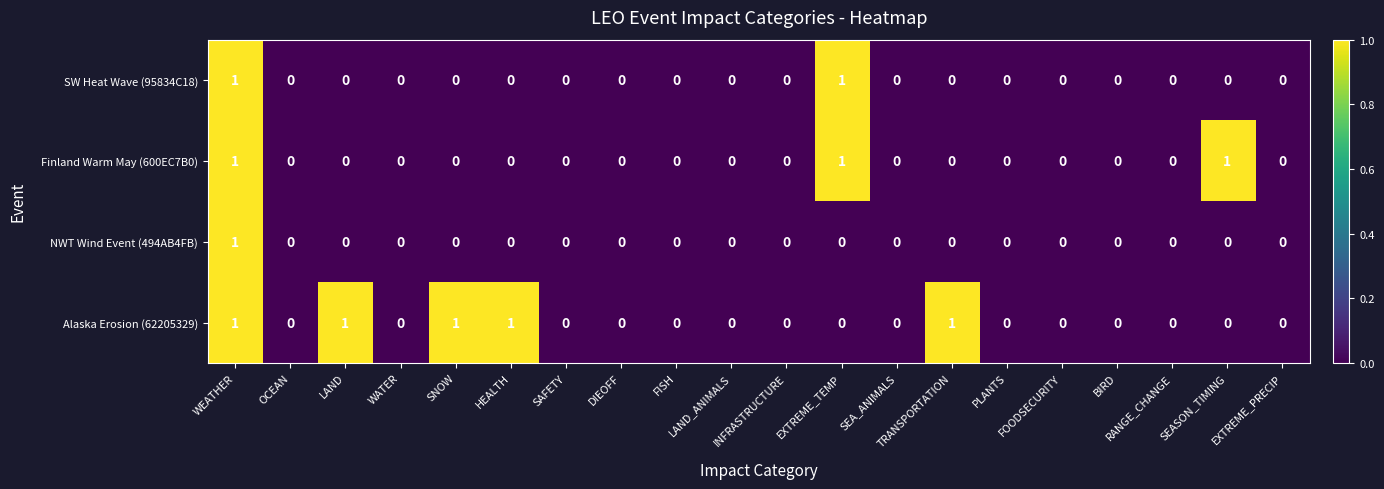

Rank the series by their average value, from highest to lowest.

Alaska Erosion (62205329), Finland Warm May (600EC7B0), SW Heat Wave (95834C18), NWT Wind Event (494AB4FB)